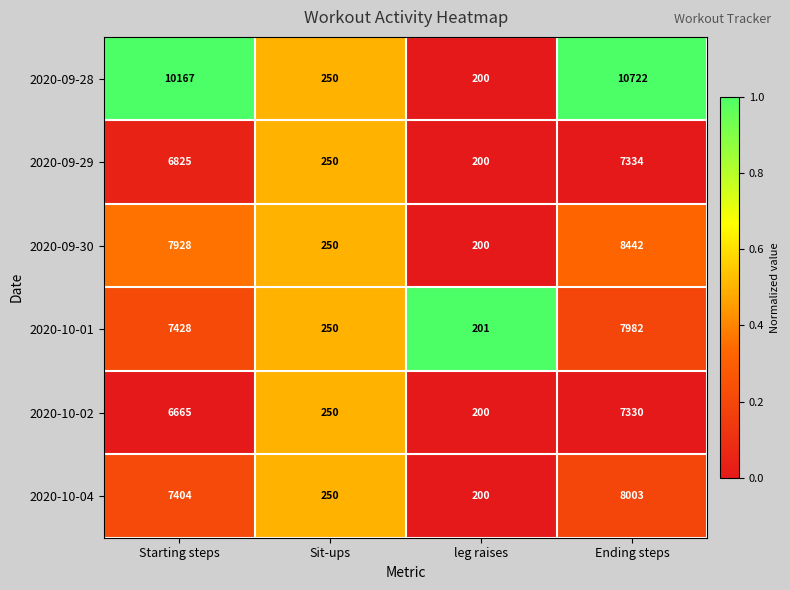

Reading right to left, extract all data points from this chart.

2020-09-28: 10722	200	250	10167
2020-09-29: 7334	200	250	6825
2020-09-30: 8442	200	250	7928
2020-10-01: 7982	201	250	7428
2020-10-02: 7330	200	250	6665
2020-10-04: 8003	200	250	7404